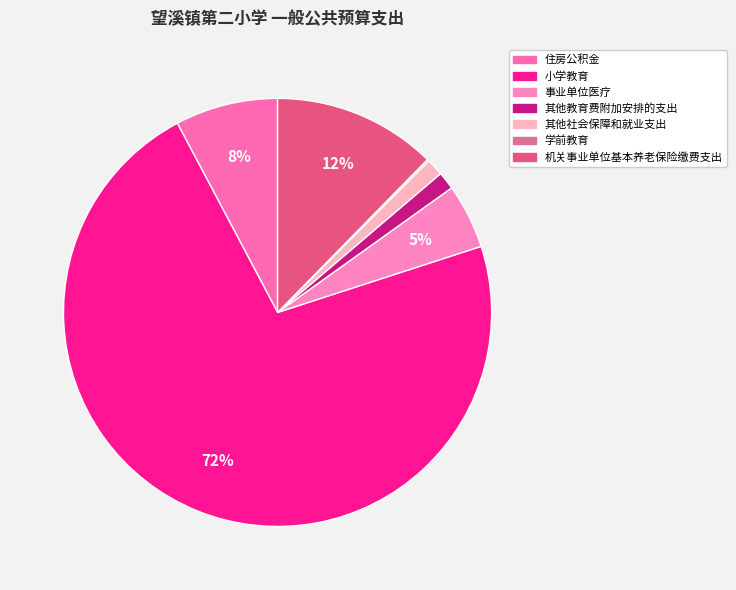

What is the majority slice?

小学教育